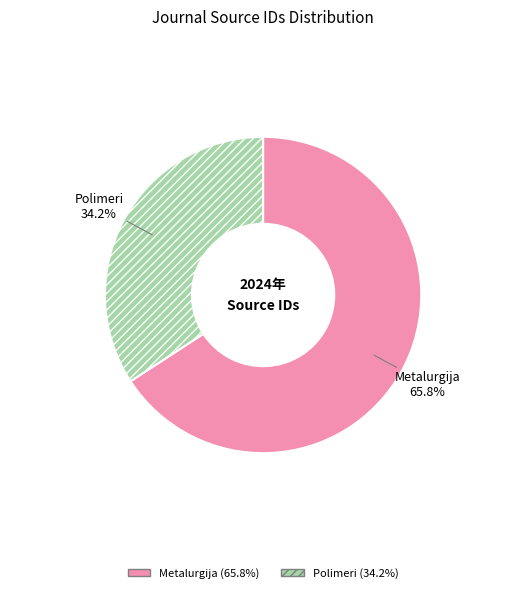

What is the total percentage of Polimeri and Metalurgija?

100.0%